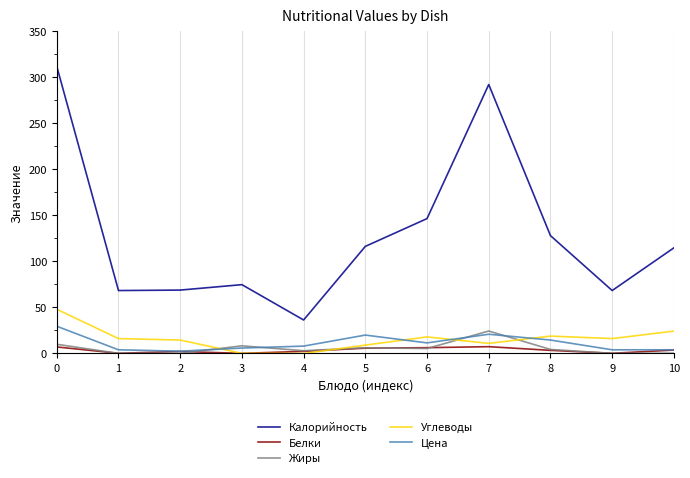

Which series has the largest total across all categories?

Калорийность